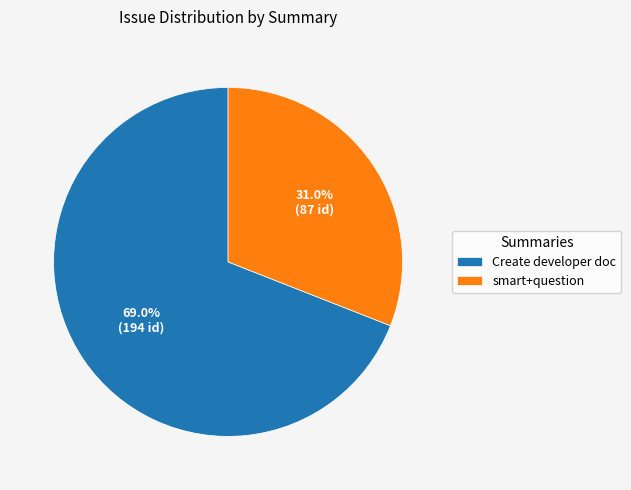

What percentage is the Create developer doc slice, to the nearest percent?

69%